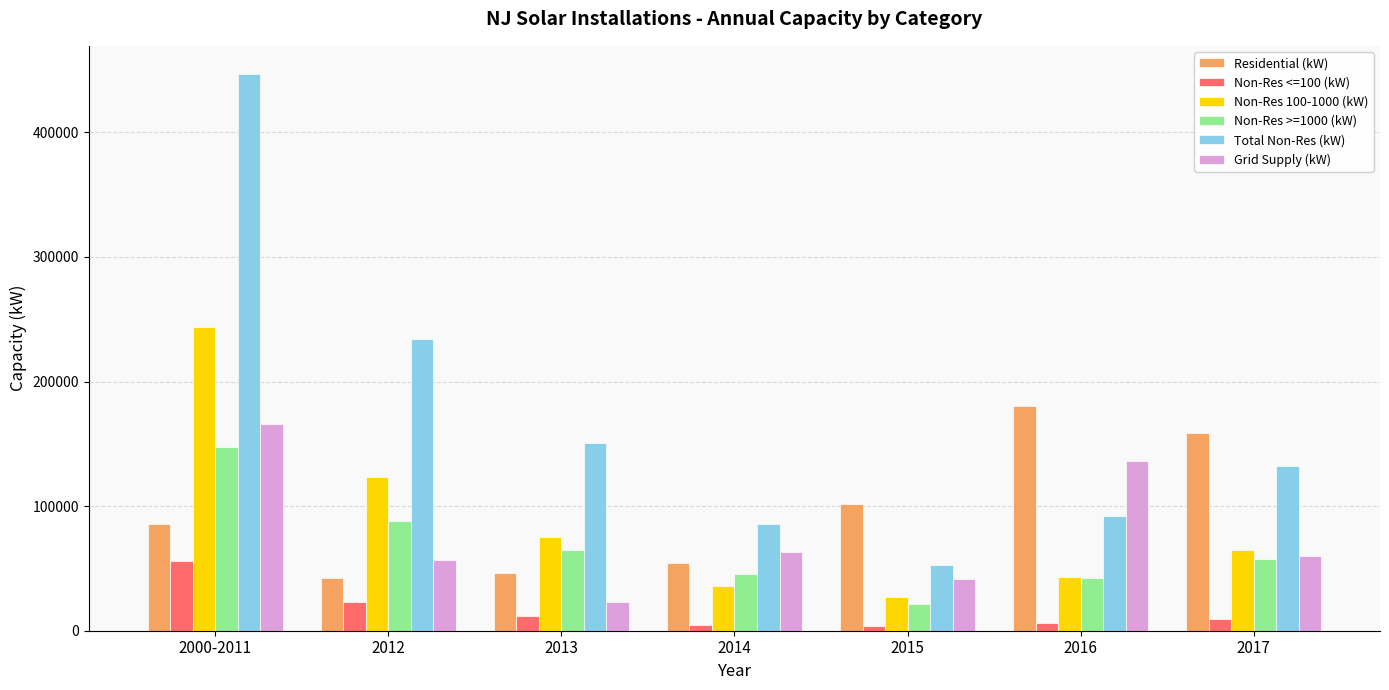

True or false: Grid Supply (kW) has a value of 11304.5 at 2015.

False